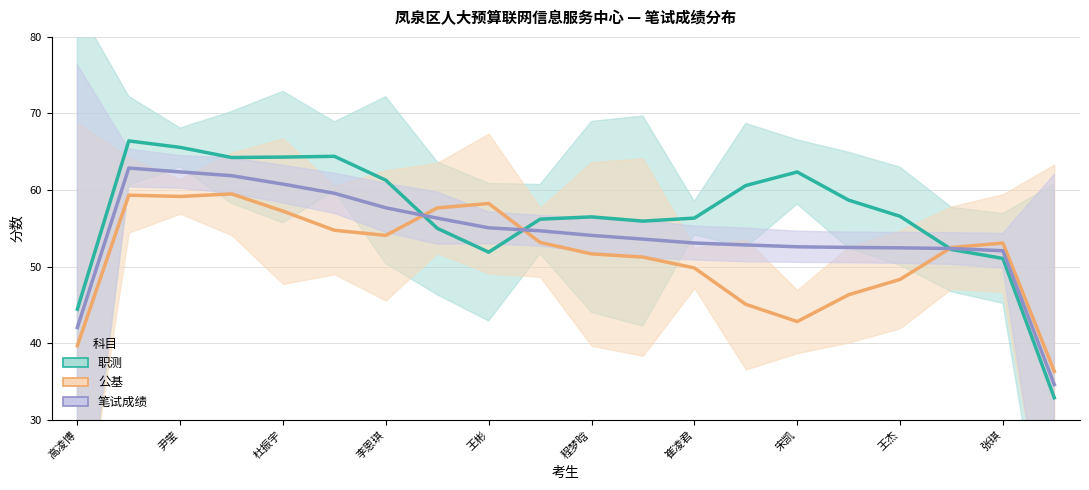

At how many categories does at least one series exceed 34?

20